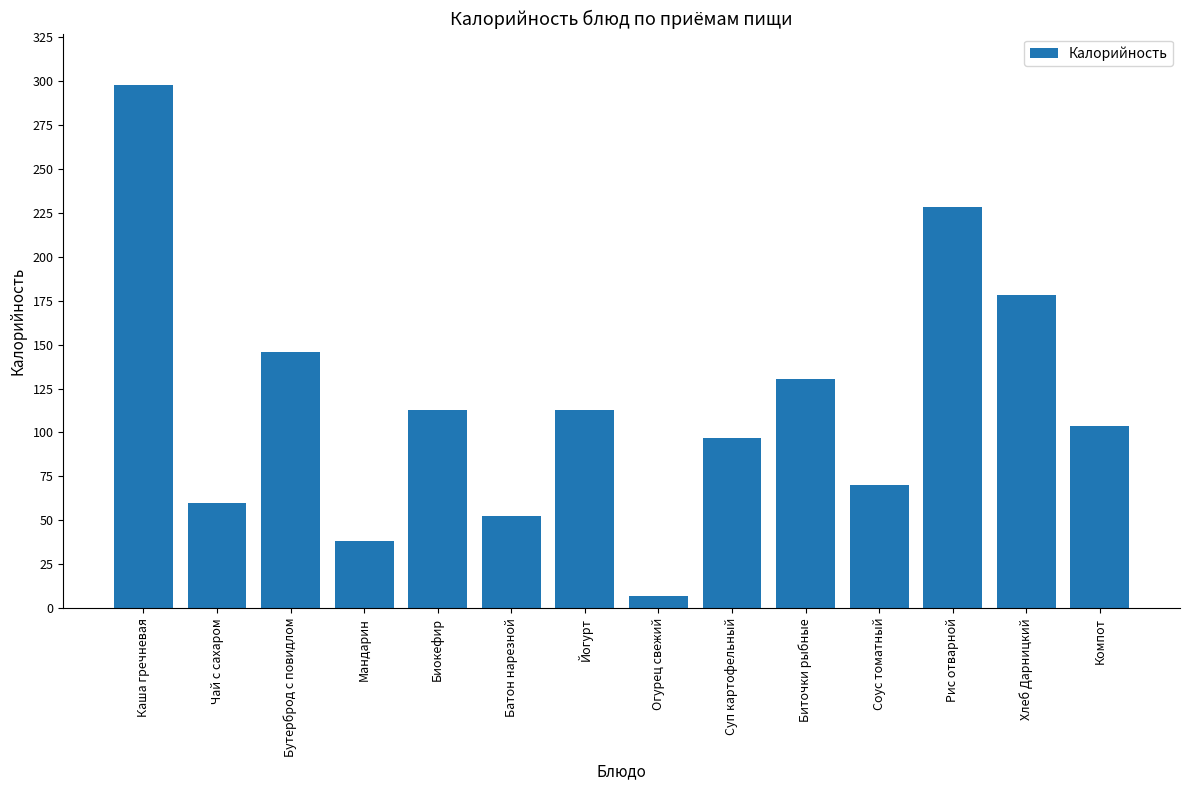

Does the chart contain any negative values?

No